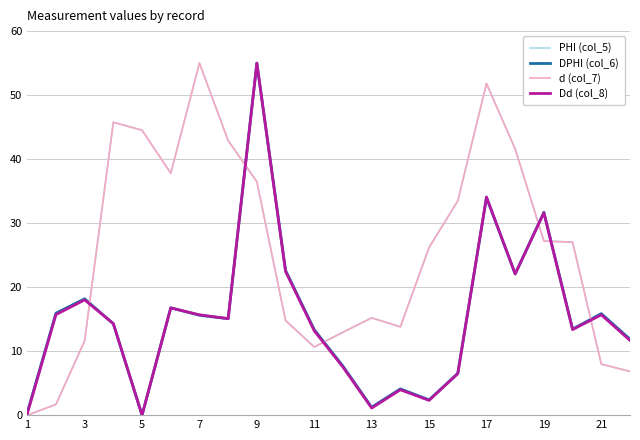

What is the maximum value for d (col_7)?

55.0